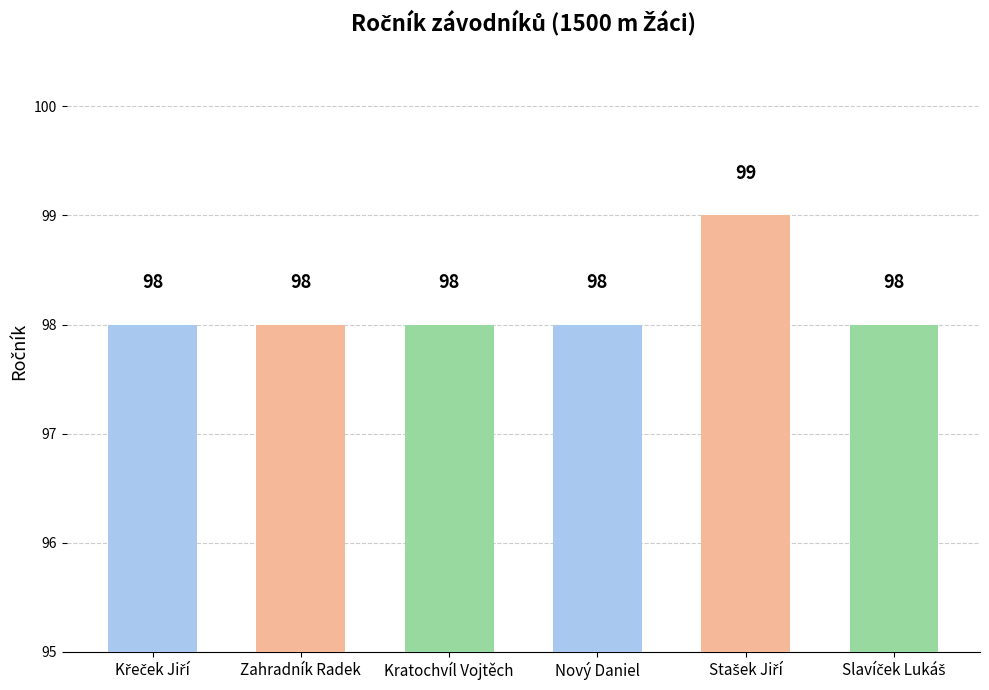

What is the ratio of the value at Zahradník Radek to the value at Kratochvíl Vojtěch?

1.0